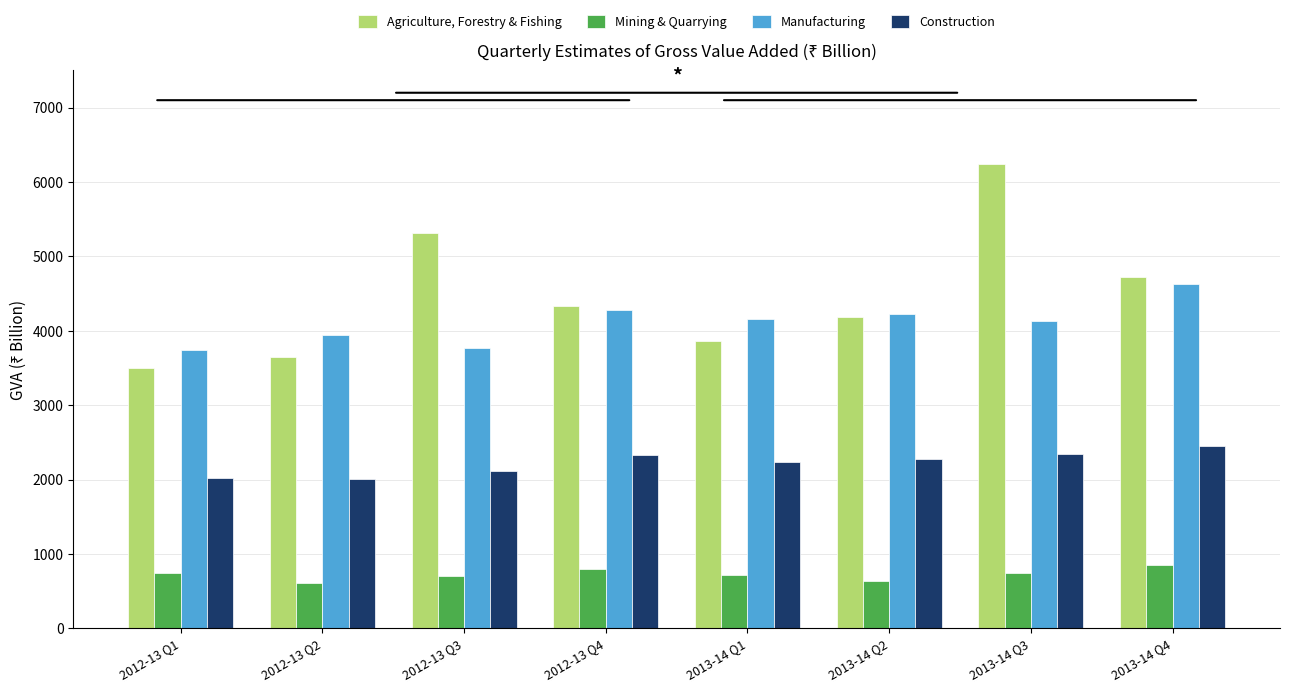

Rank the series at 2013-14 Q1 from lowest to highest value.

Mining & Quarrying, Construction, Agriculture, Forestry & Fishing, Manufacturing